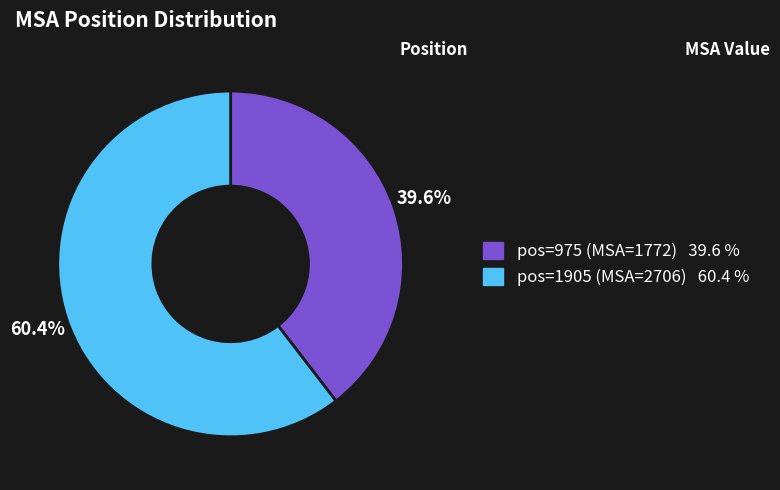

Is there a majority slice in this chart?

Yes